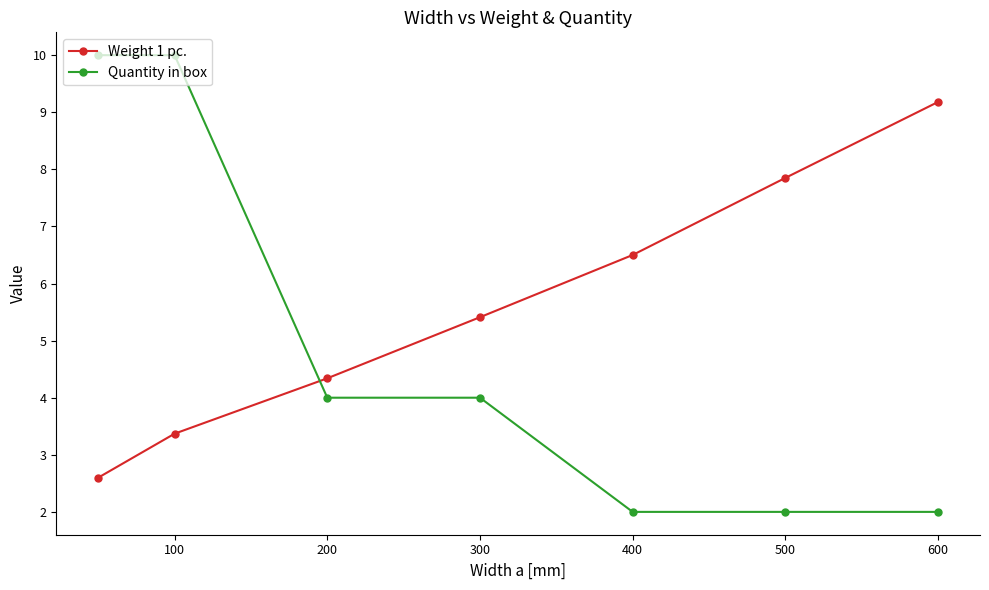

At how many categories does at least one series exceed 9?

3